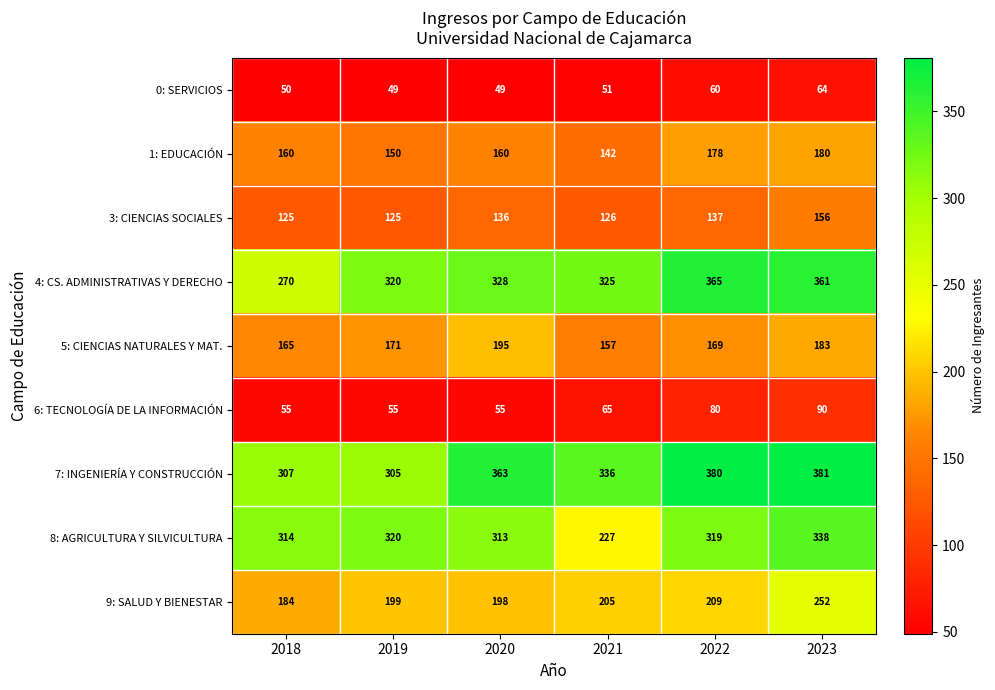

Is it true that 5: CIENCIAS NATURALES Y MAT. equals 183 at 2023?

True